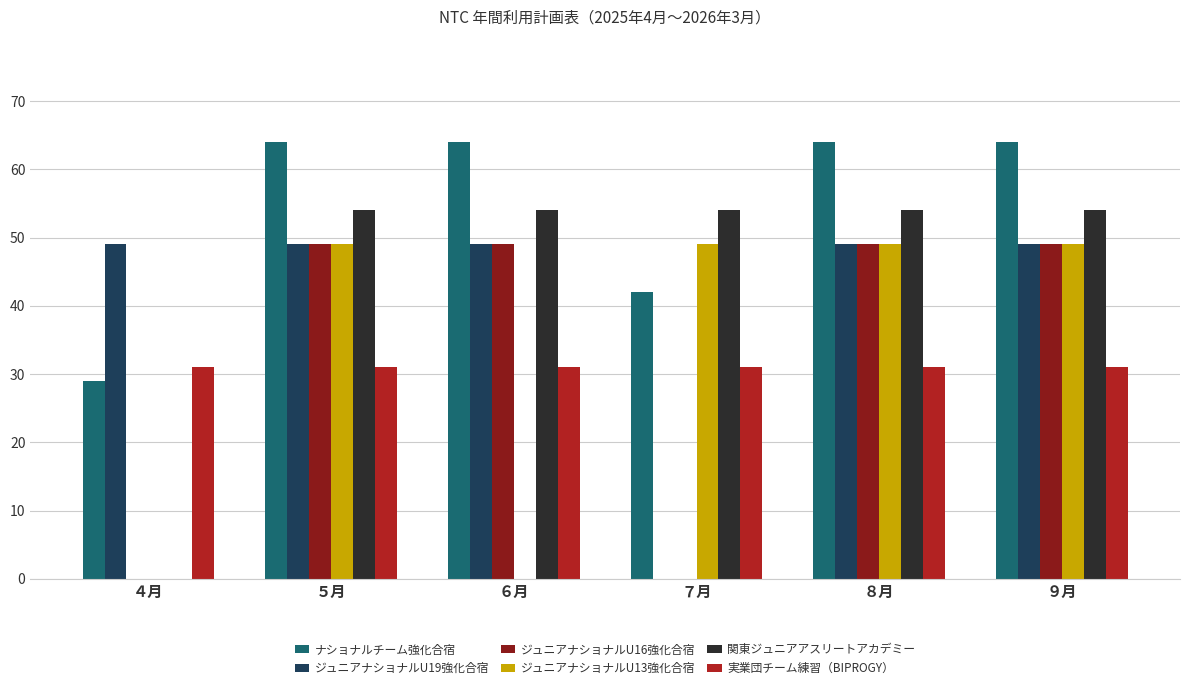

Which series has the largest range (max minus min)?

関東ジュニアアスリートアカデミー